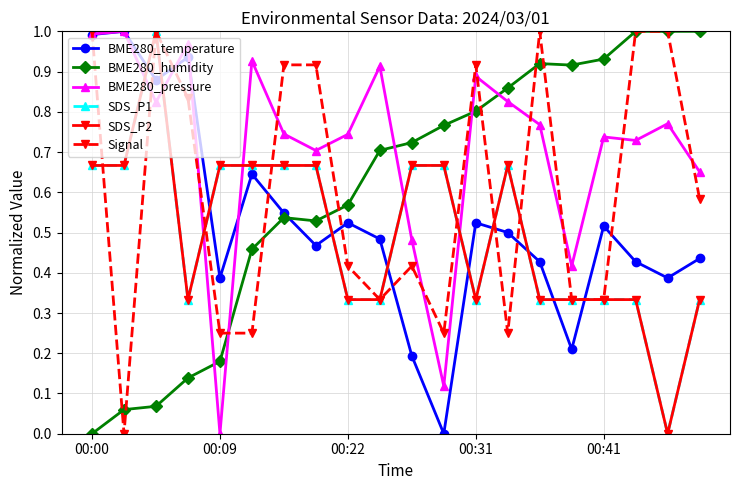

True or false: BME280_pressure and BME280_humidity intersect in this chart.

True